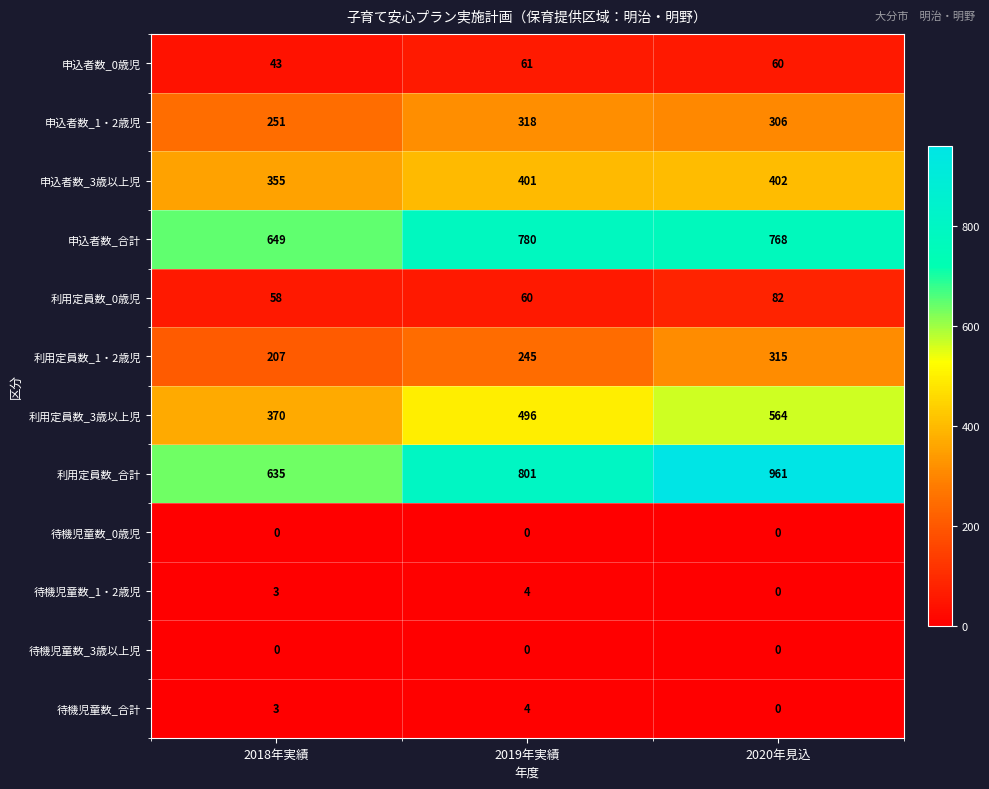

How many data points in 申込者数_1・2歳児 are less than 306?

1